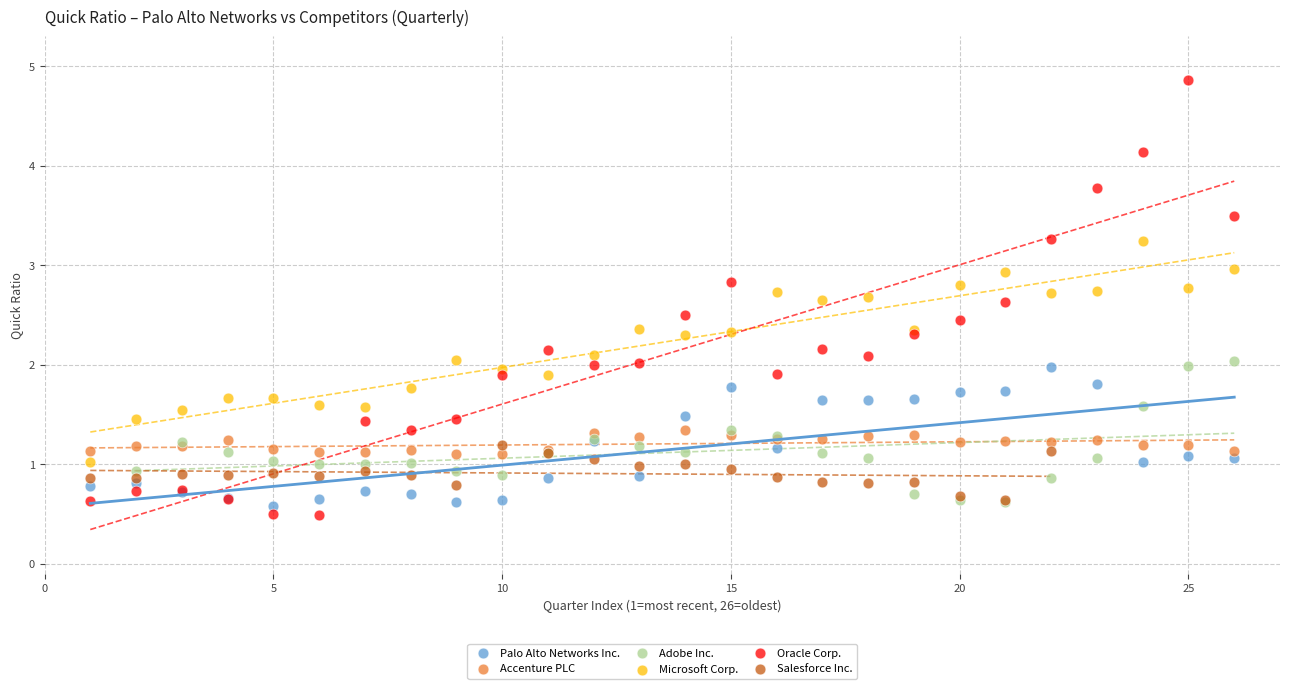

Which series reaches the maximum Y coordinate?

Oracle Corp.